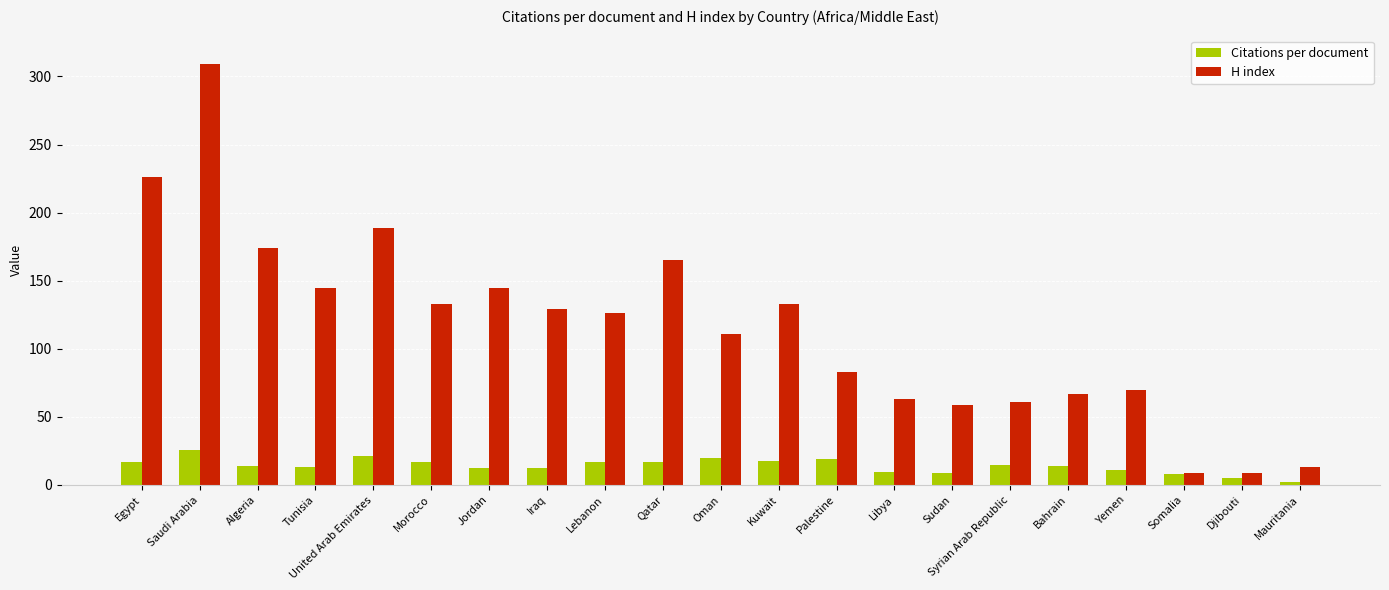

True or false: H index has a value of 273.9 at Algeria.

False